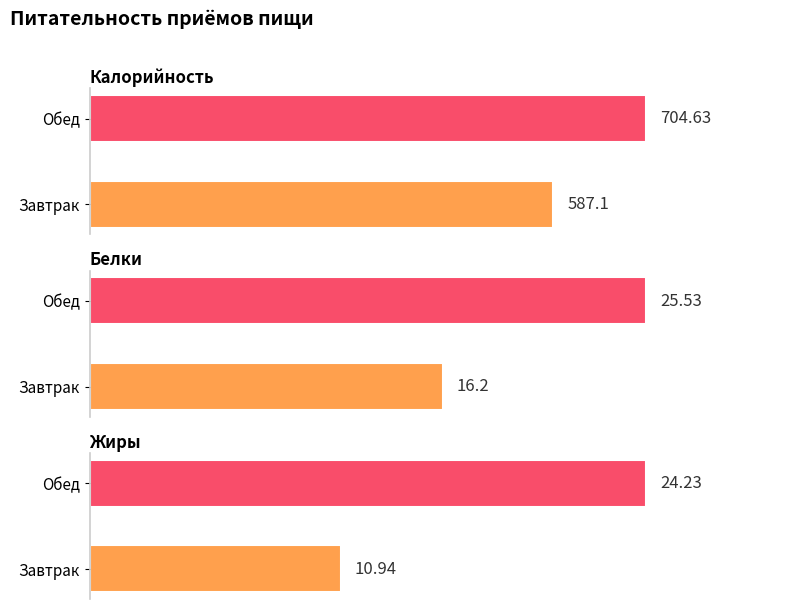

What is the label of the 2nd bar from the left?

Обед